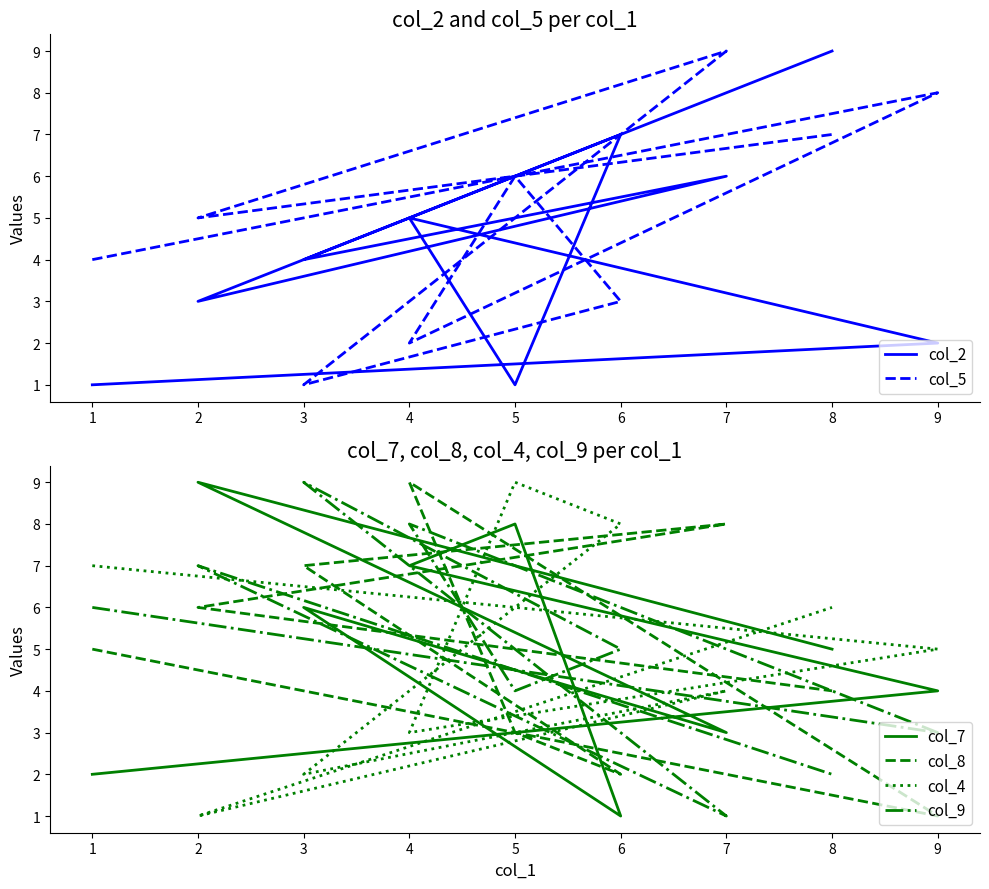

Reading left to right, transcribe all the data shown in this chart.

col_2: 1	2	5	1	7	4	6	3	9
col_5: 4	8	2	6	3	1	9	5	7
col_7: 2	4	7	8	1	6	3	9	5
col_8: 5	1	9	3	2	7	8	6	4
col_4: 7	5	3	9	8	2	4	1	6
col_9: 6	3	8	4	5	9	1	7	2